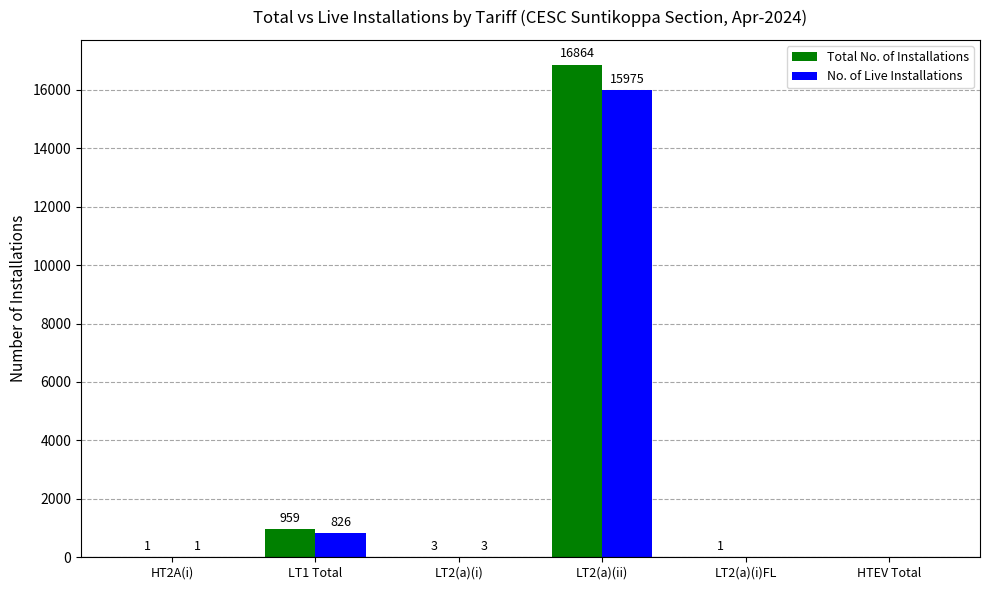

What is the sum of the Total No. of Installations values at HTEV Total and LT2(a)(i)?

3